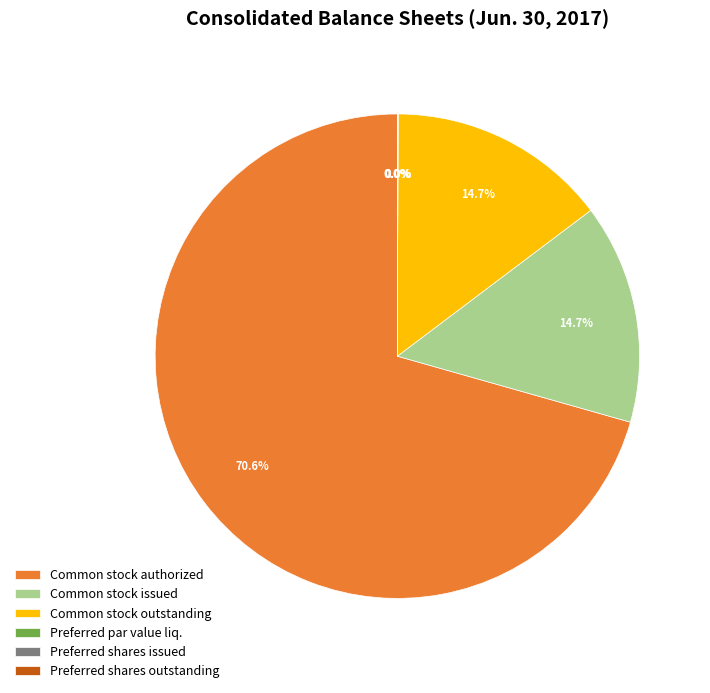

What is the majority slice?

Common stock authorized